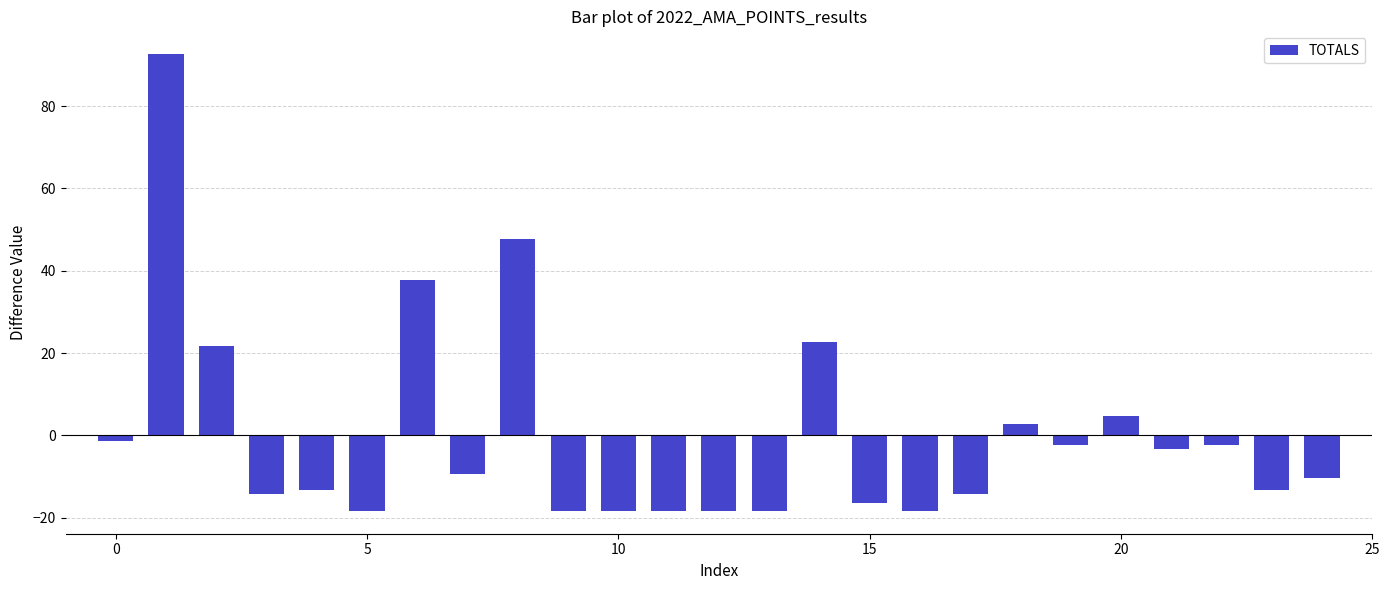

What is the minimum value shown in the chart?

-18.4